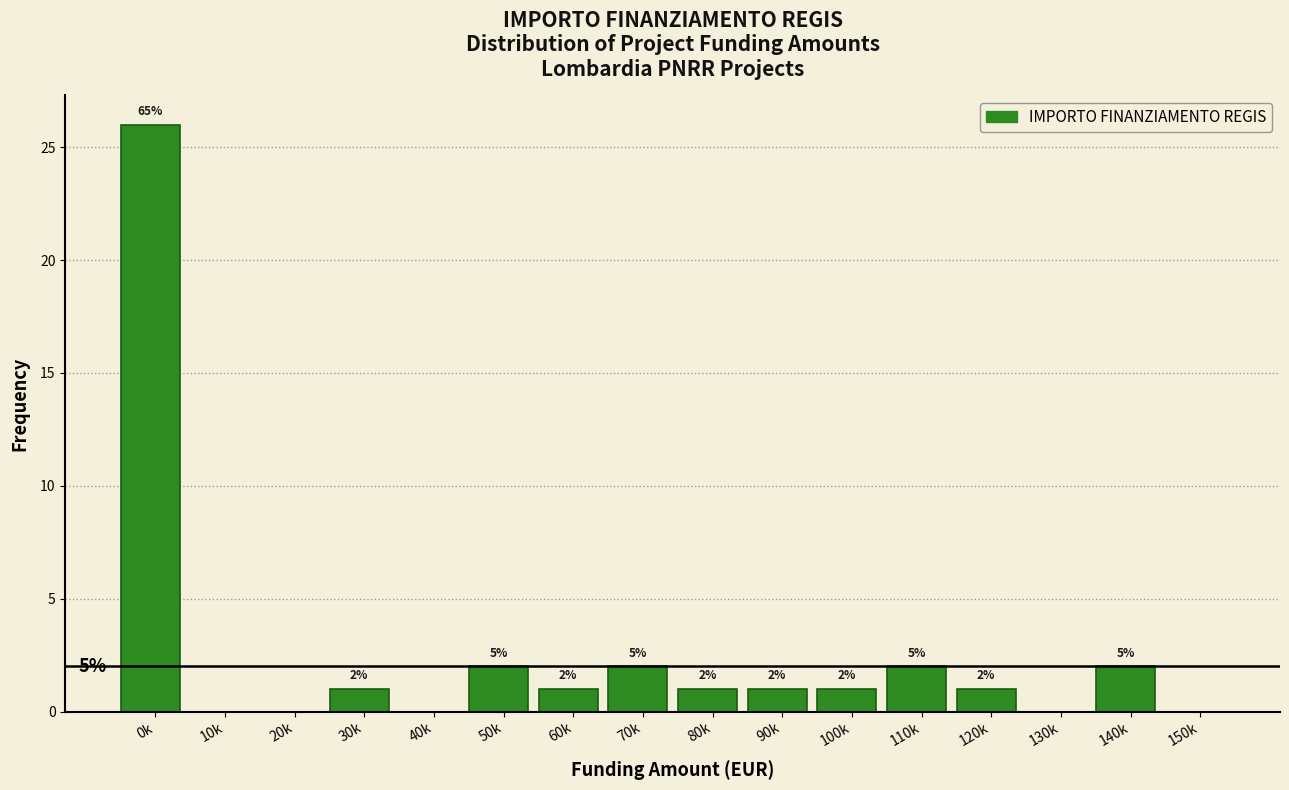

Reading left to right, extract all data points from this chart.

0k=26	10k=0	20k=0	30k=1	40k=0	50k=2	60k=1	70k=2	80k=1	90k=1	100k=1	110k=2	120k=1	130k=0	140k=2	150k=0